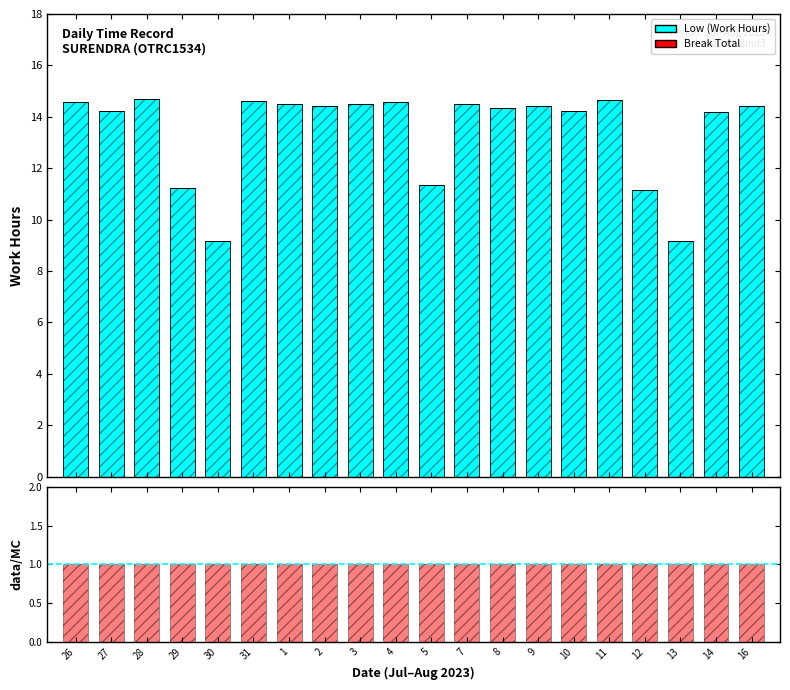

What is the sum of the Low (Work Hours) values at 29 and 27?

25.4